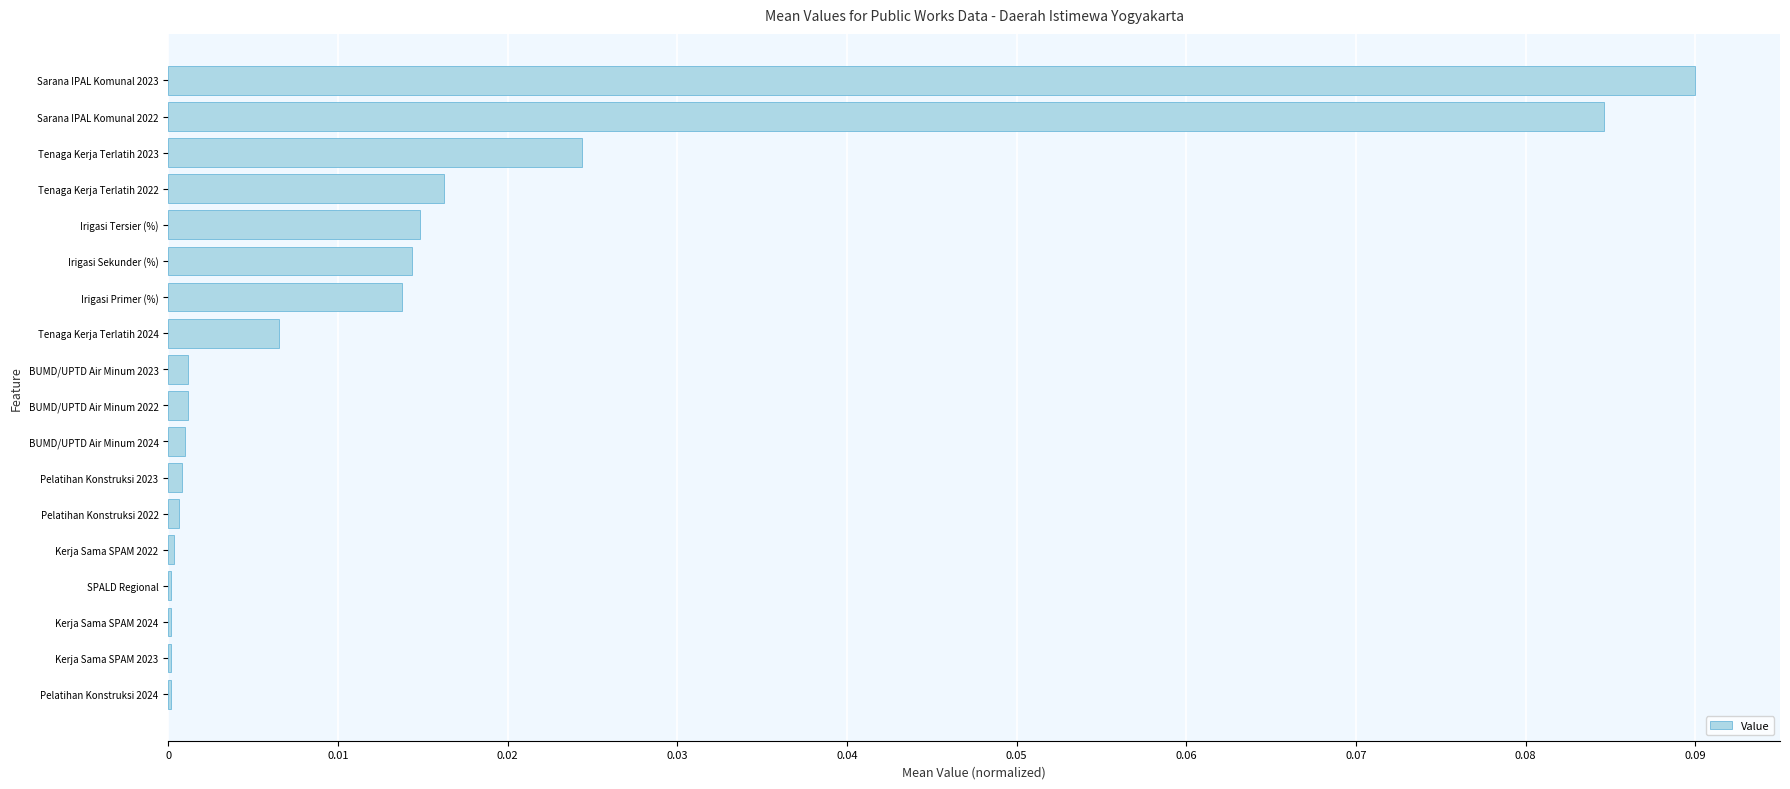

Between Irigasi Tersier (%) and Pelatihan Konstruksi 2024, which is larger?

Irigasi Tersier (%)